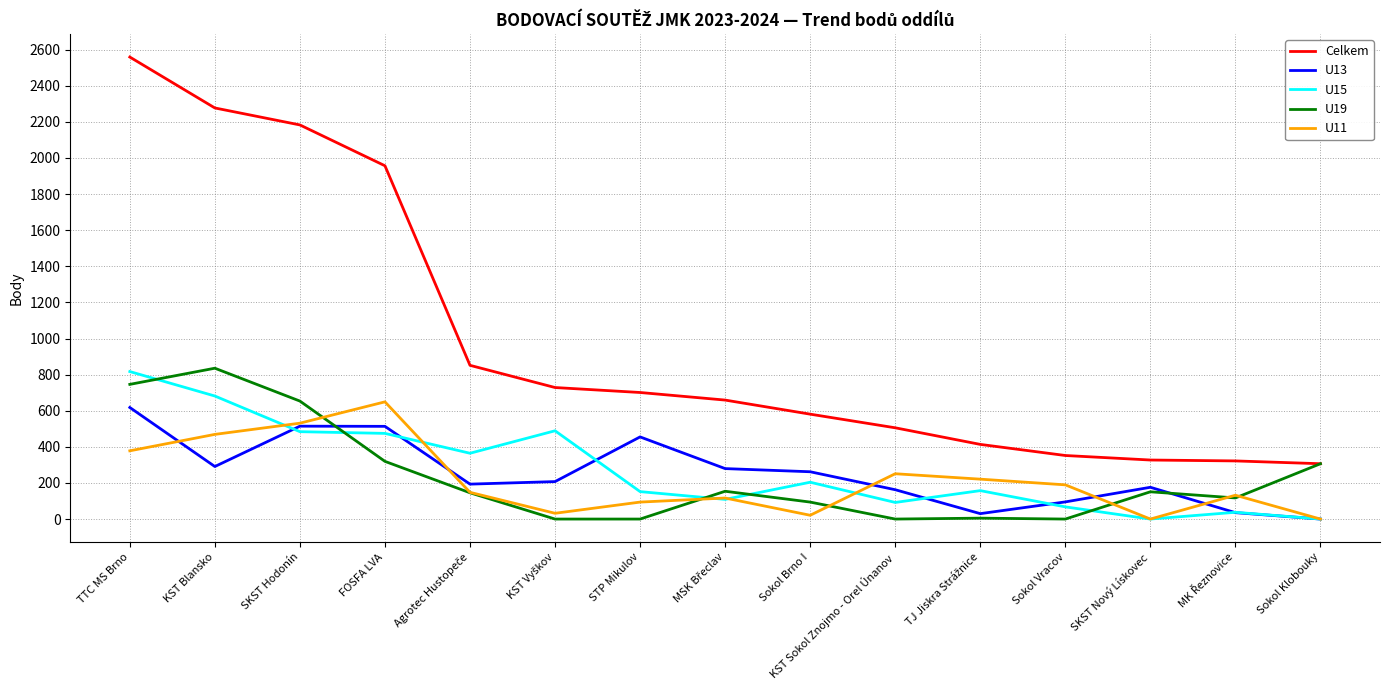

At how many categories does at least one series exceed 799?

5